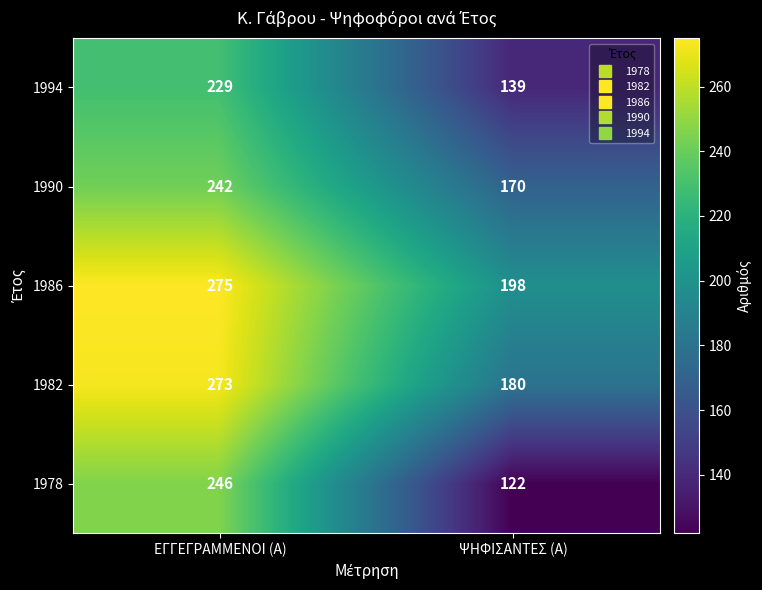

What is the minimum value shown in the chart?

122